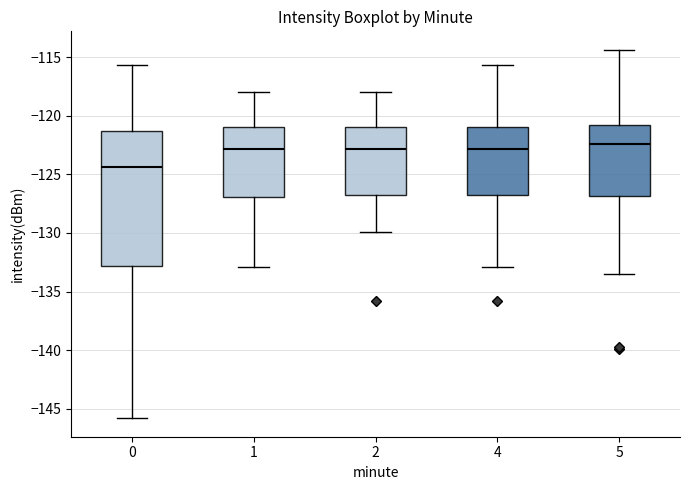

Reading left to right, transcribe this box plot: for each box, give where its median line is, the range the box spans, and where its two whiskers end, as read against the y-axis. The values are not printed on the chart, so give them approximately, as read against the axis.

0: median -124.5, box -133.0 to -121.5, whiskers -146.0 to -115.5
1: median -123.0, box -127.0 to -121.0, whiskers -133.0 to -118.0
2: median -123.0, box -127.0 to -121.0, whiskers -130.0 to -118.0
4: median -123.0, box -127.0 to -121.0, whiskers -133.0 to -115.5
5: median -122.5, box -127.0 to -121.0, whiskers -133.5 to -114.5